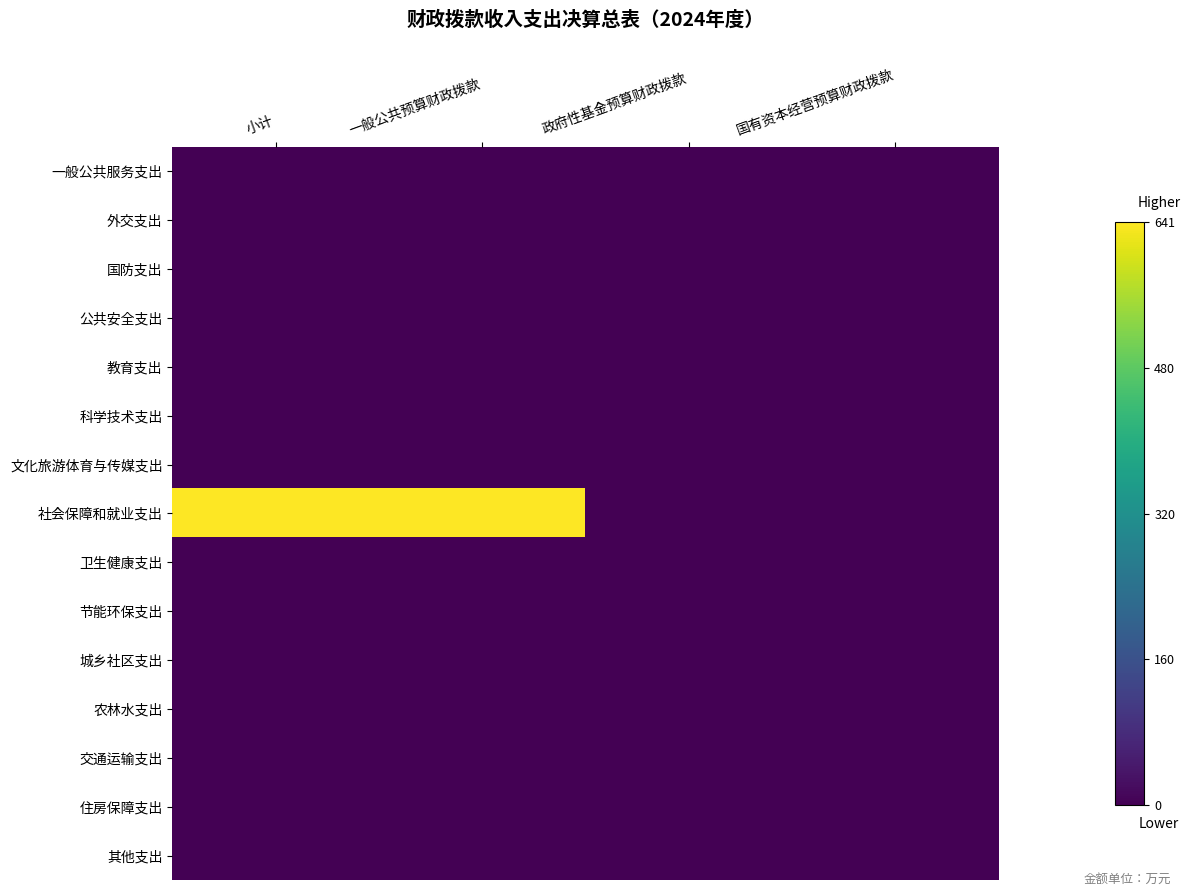

Reading left to right, list all the values displayed in this chart.

一般公共服务支出: 小计=0.0	一般公共预算财政拨款=0.0	政府性基金预算财政拨款=0.0	国有资本经营预算财政拨款=0.0
外交支出: 小计=0.0	一般公共预算财政拨款=0.0	政府性基金预算财政拨款=0.0	国有资本经营预算财政拨款=0.0
国防支出: 小计=0.0	一般公共预算财政拨款=0.0	政府性基金预算财政拨款=0.0	国有资本经营预算财政拨款=0.0
公共安全支出: 小计=0.0	一般公共预算财政拨款=0.0	政府性基金预算财政拨款=0.0	国有资本经营预算财政拨款=0.0
教育支出: 小计=0.0	一般公共预算财政拨款=0.0	政府性基金预算财政拨款=0.0	国有资本经营预算财政拨款=0.0
科学技术支出: 小计=0.0	一般公共预算财政拨款=0.0	政府性基金预算财政拨款=0.0	国有资本经营预算财政拨款=0.0
文化旅游体育与传媒支出: 小计=0.0	一般公共预算财政拨款=0.0	政府性基金预算财政拨款=0.0	国有资本经营预算财政拨款=0.0
社会保障和就业支出: 小计=640.7	一般公共预算财政拨款=640.7	政府性基金预算财政拨款=0.0	国有资本经营预算财政拨款=0.0
卫生健康支出: 小计=0.0	一般公共预算财政拨款=0.0	政府性基金预算财政拨款=0.0	国有资本经营预算财政拨款=0.0
节能环保支出: 小计=0.0	一般公共预算财政拨款=0.0	政府性基金预算财政拨款=0.0	国有资本经营预算财政拨款=0.0
城乡社区支出: 小计=0.0	一般公共预算财政拨款=0.0	政府性基金预算财政拨款=0.0	国有资本经营预算财政拨款=0.0
农林水支出: 小计=0.0	一般公共预算财政拨款=0.0	政府性基金预算财政拨款=0.0	国有资本经营预算财政拨款=0.0
交通运输支出: 小计=0.0	一般公共预算财政拨款=0.0	政府性基金预算财政拨款=0.0	国有资本经营预算财政拨款=0.0
住房保障支出: 小计=0.0	一般公共预算财政拨款=0.0	政府性基金预算财政拨款=0.0	国有资本经营预算财政拨款=0.0
其他支出: 小计=0.0	一般公共预算财政拨款=0.0	政府性基金预算财政拨款=0.0	国有资本经营预算财政拨款=0.0